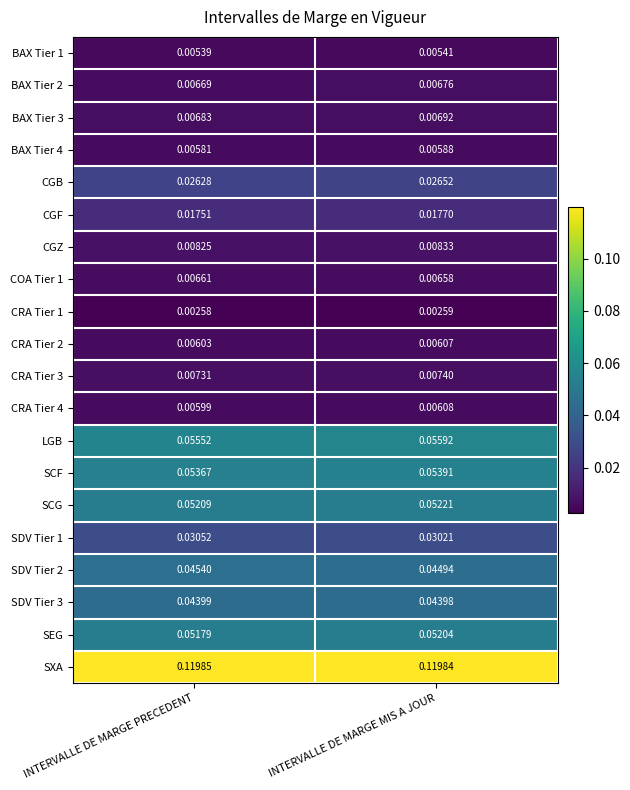

At which label is CGF closest to 0?

INTERVALLE DE MARGE PRECEDENT